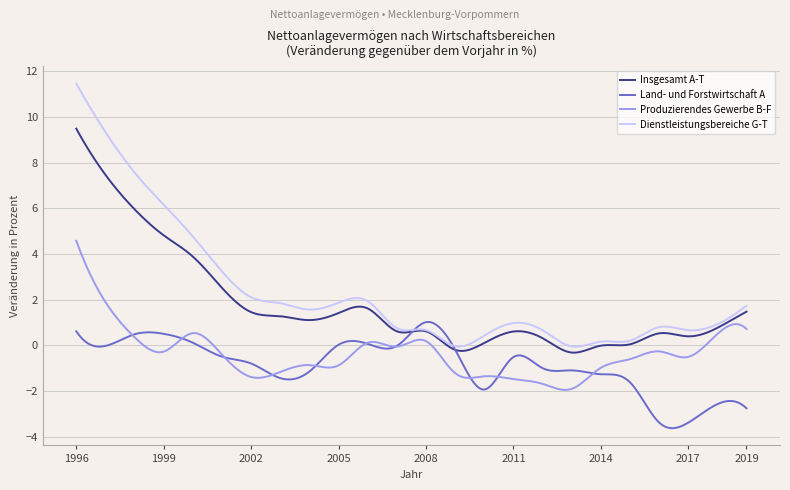

True or false: Insgesamt A-T and Produzierendes Gewerbe B-F cross at least once.

False